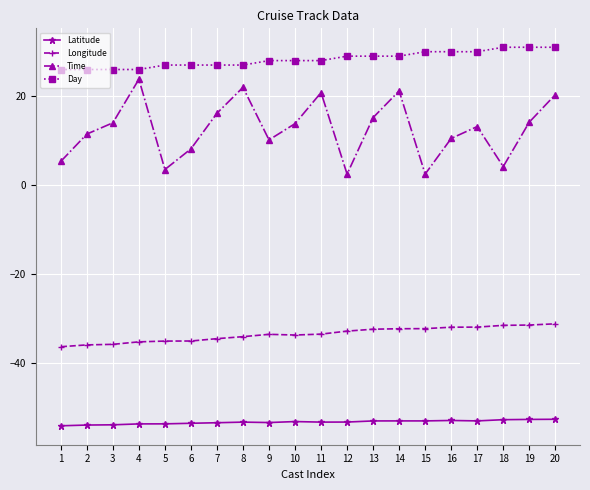

Count the number of categories in the chart.

20